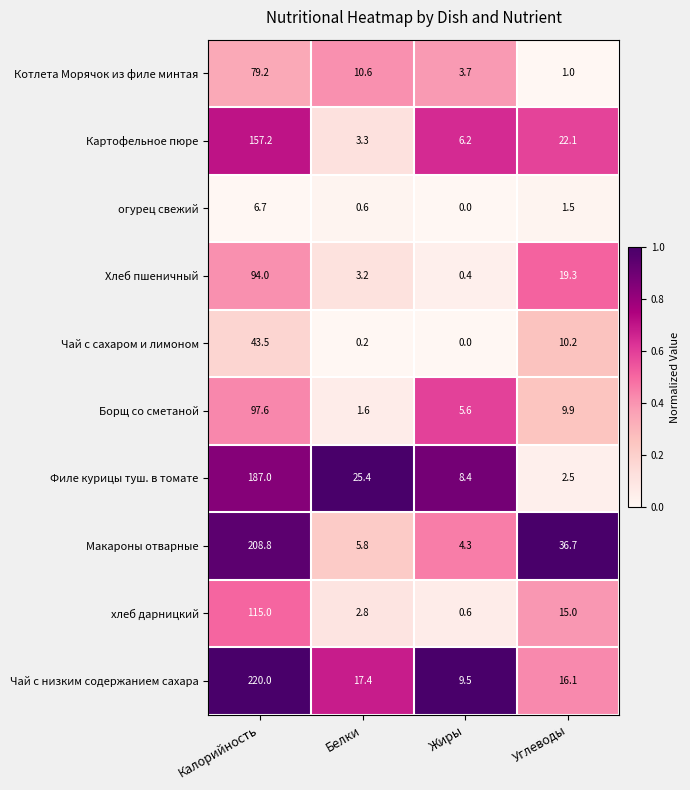

What is the sum of the Борщ со сметаной values at Калорийность and Углеводы?

107.5